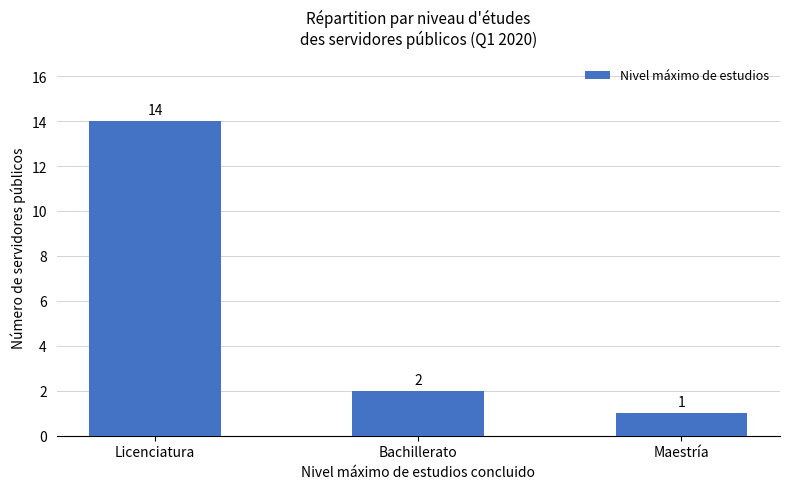

The value at Licenciatura is 8. True or false?

False